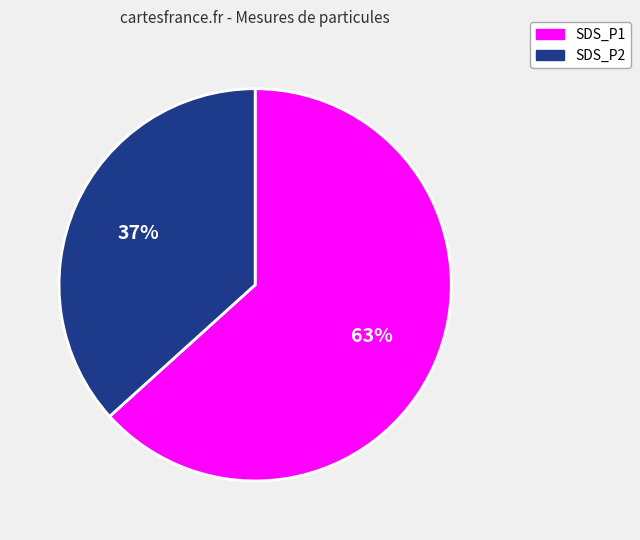

Does any single category account for the majority?

Yes